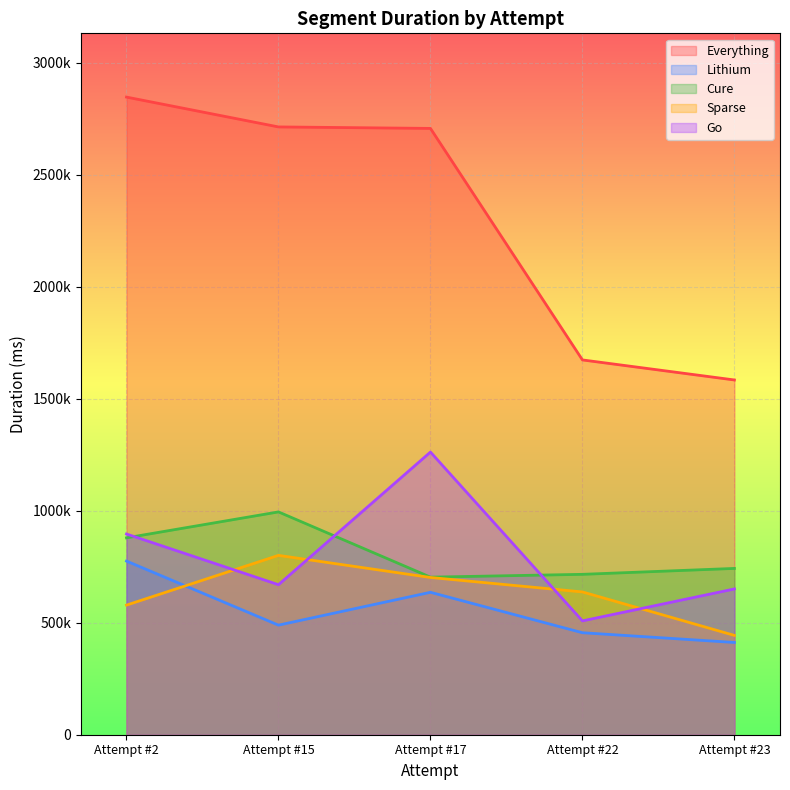

What is the sum of all Go values?

3987987